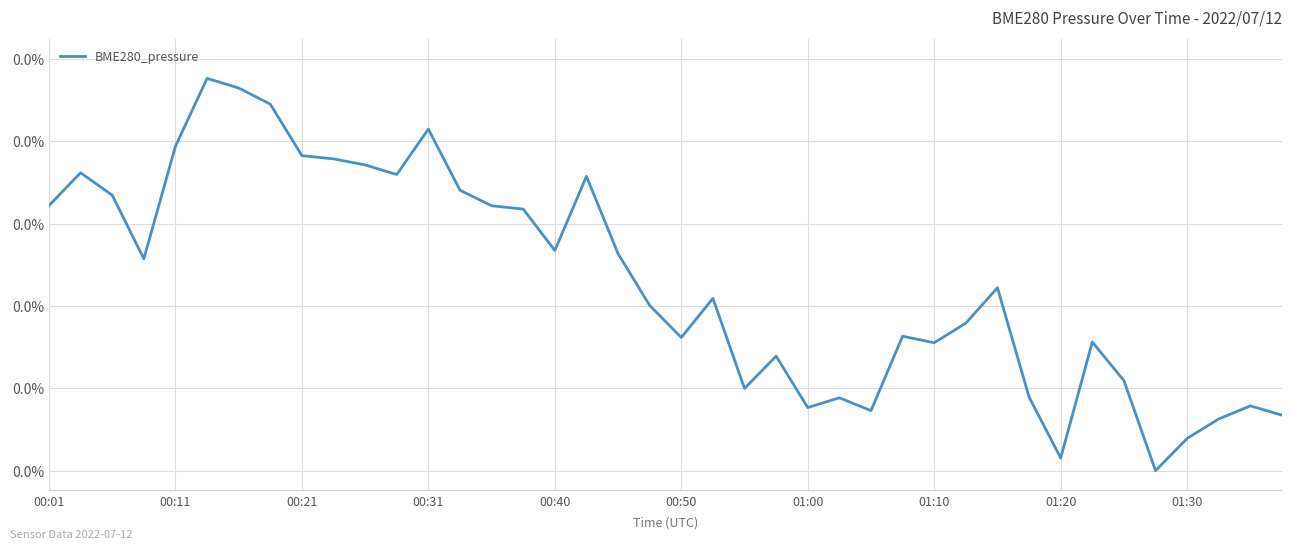

How many points are higher than both their immediate neighbors (excluding endpoints)?

11